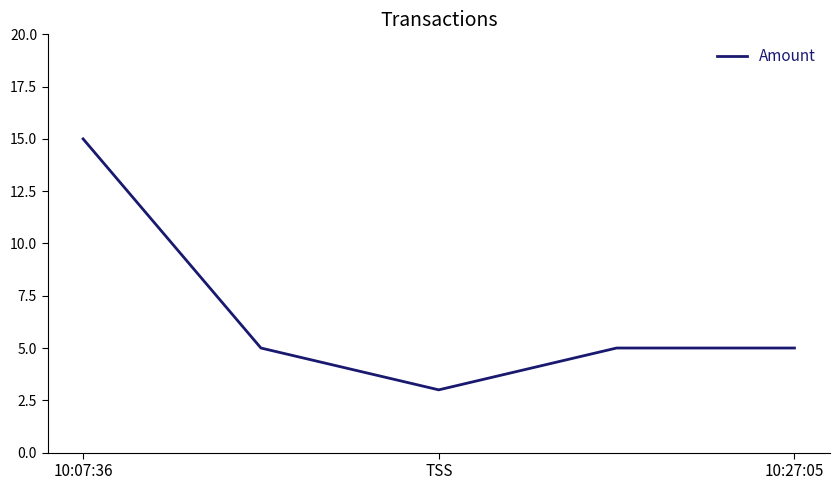

What is the sum of all values?

33